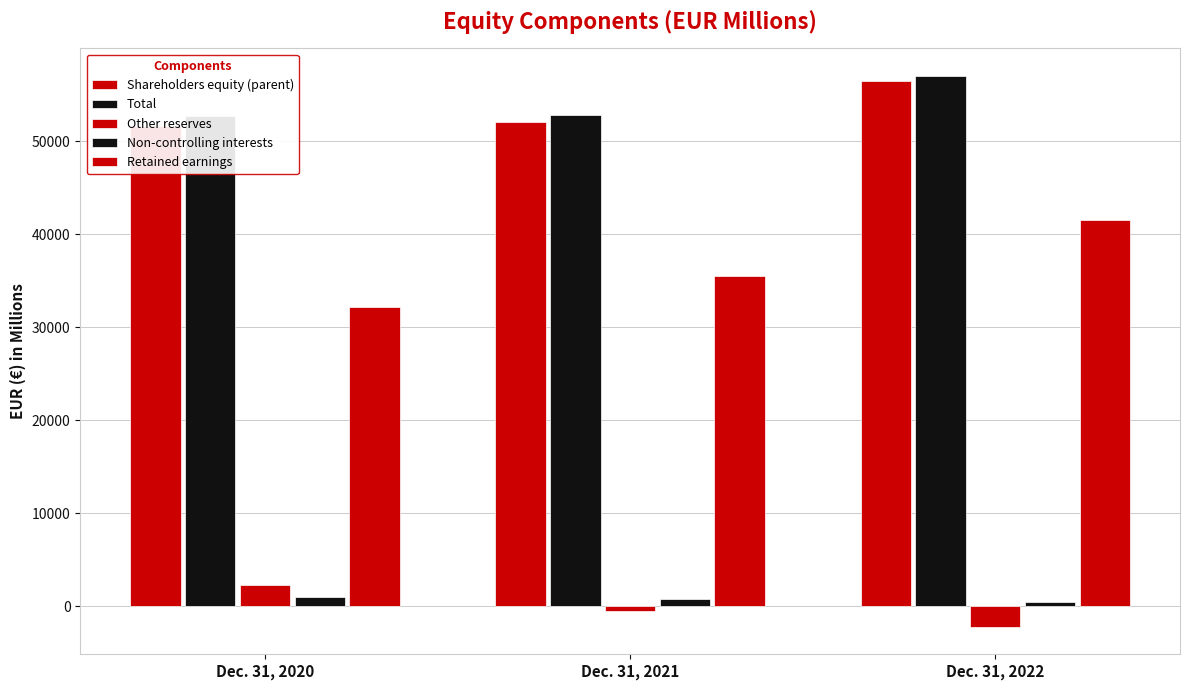

Is it true that Retained earnings equals 41538 at Dec. 31, 2022?

True